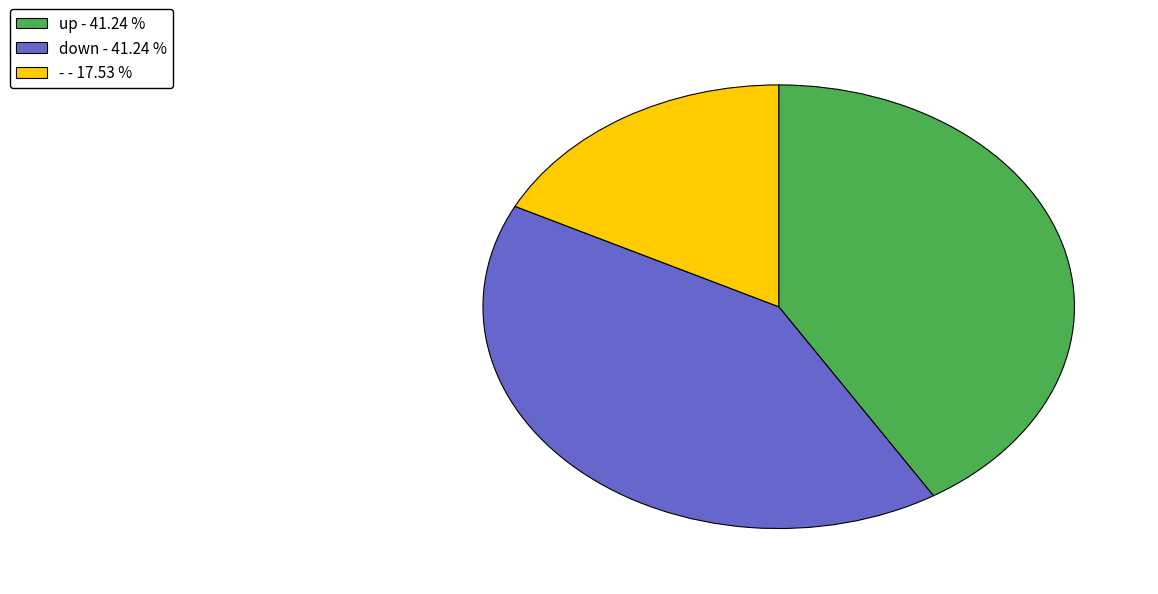

Between up and -, which is larger?

up